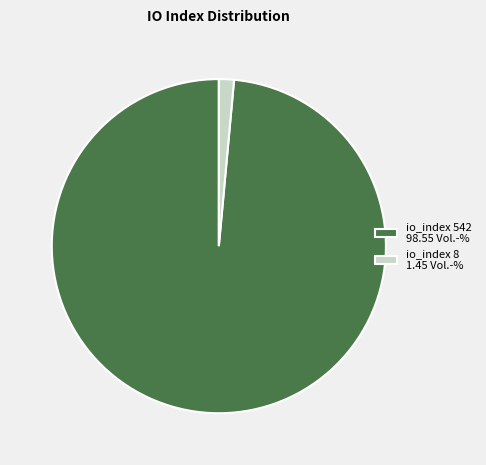

How many slices are in this pie chart?

2